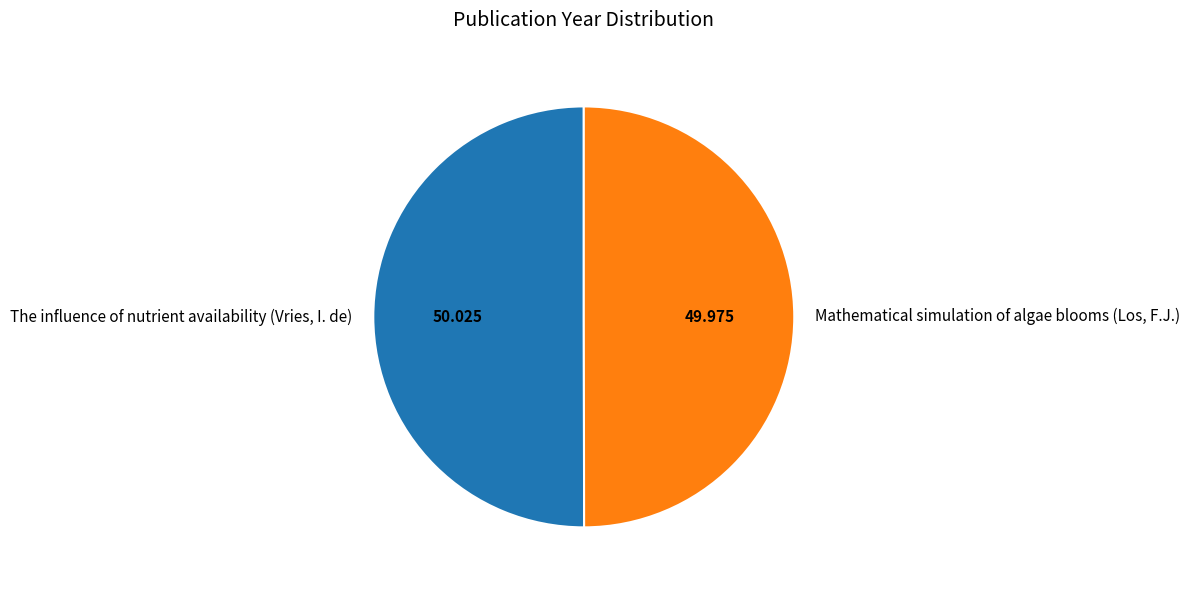

How many segments does this pie chart have?

2